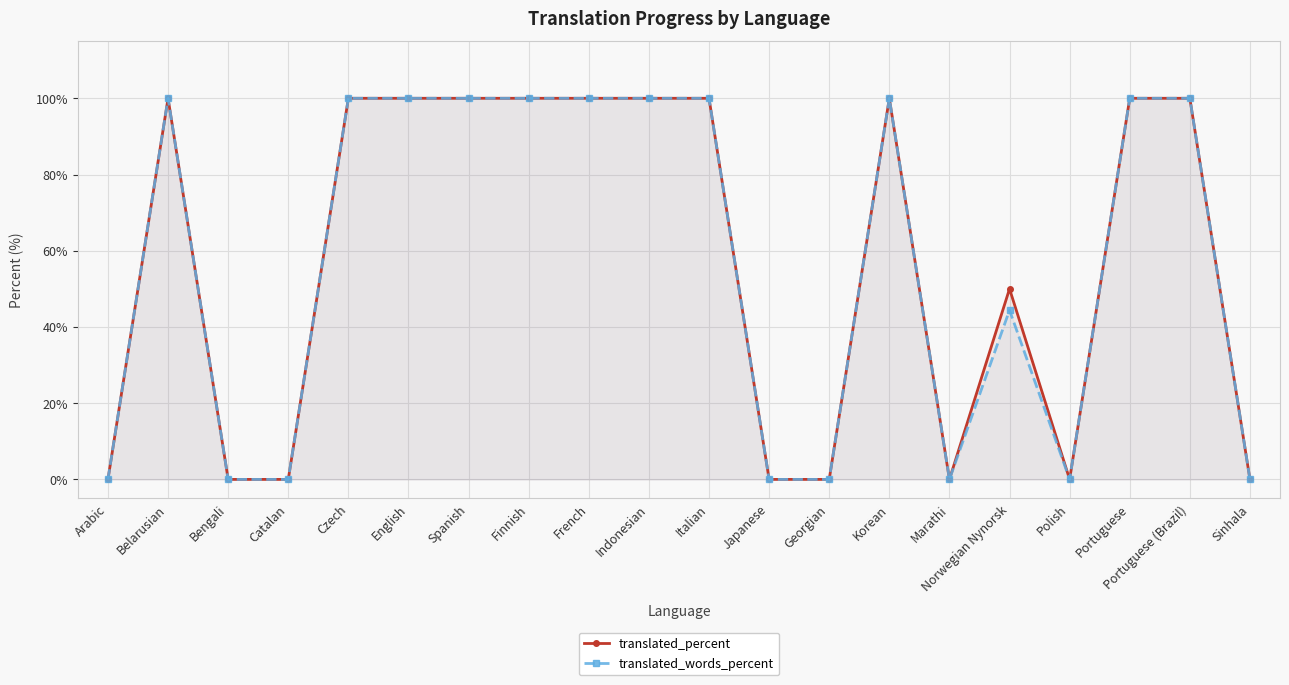

Rank the categories by translated_percent value from lowest to highest.

Arabic, Bengali, Catalan, Japanese, Georgian, Marathi, Polish, Sinhala, Norwegian Nynorsk, Belarusian, Czech, English, Spanish, Finnish, French, Indonesian, Italian, Korean, Portuguese, Portuguese (Brazil)